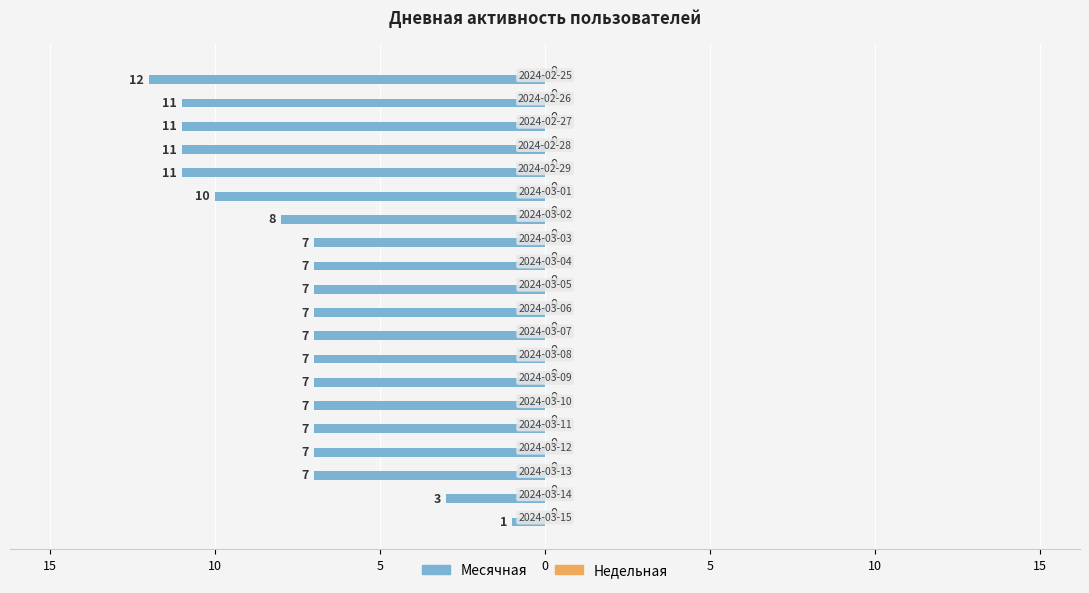

Are the bars horizontal?

Yes